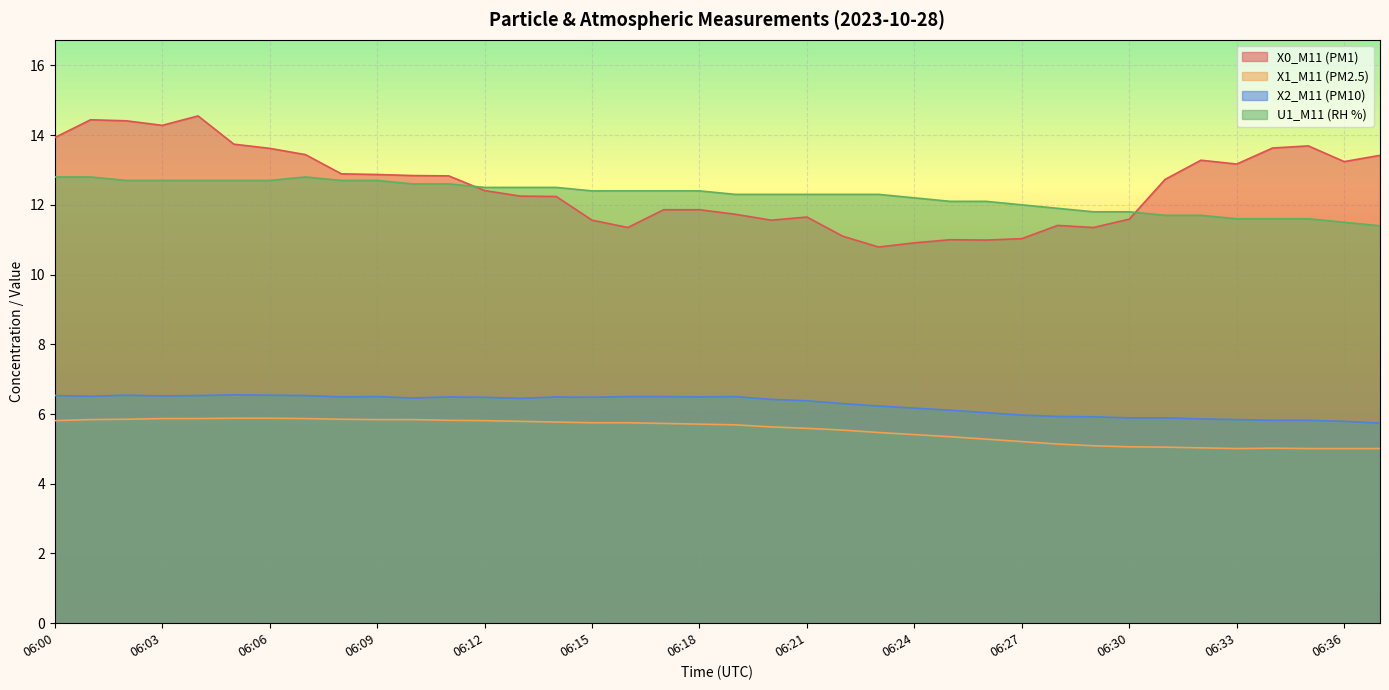

Between 06:27 and 06:12, which is larger?

06:12